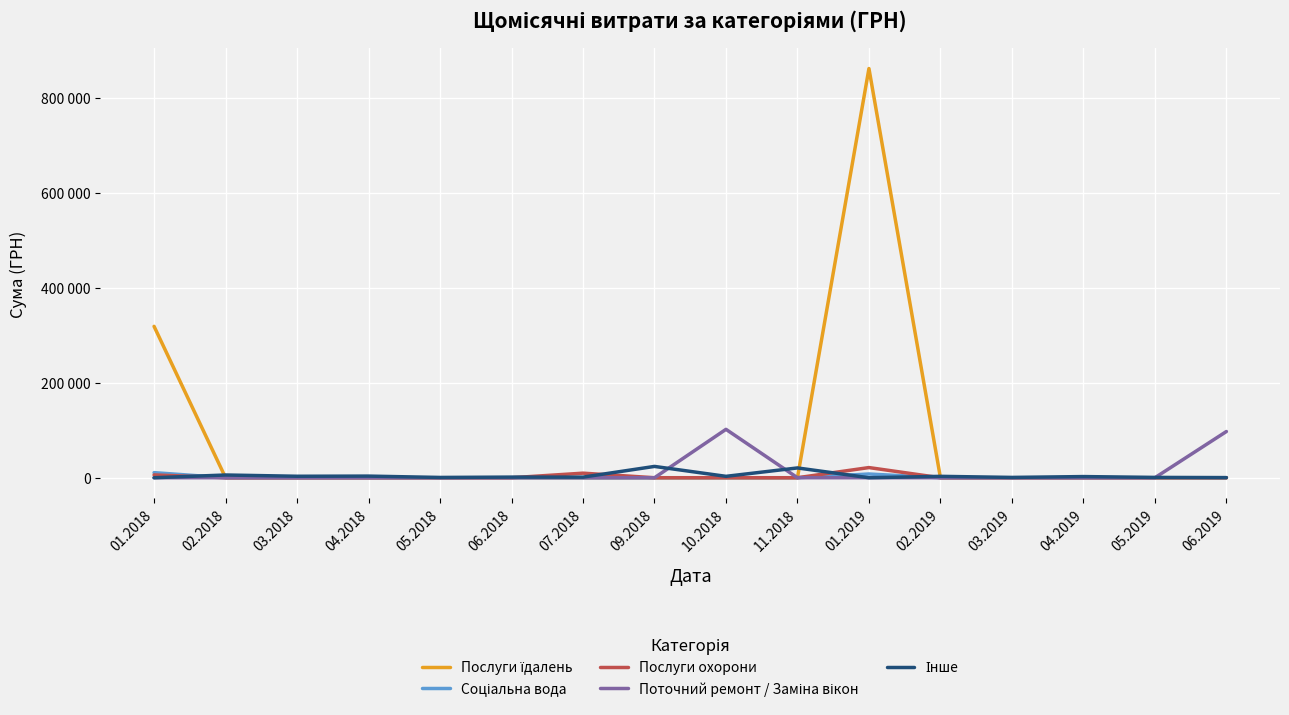

Is this an area chart (filled region under the line)?

No